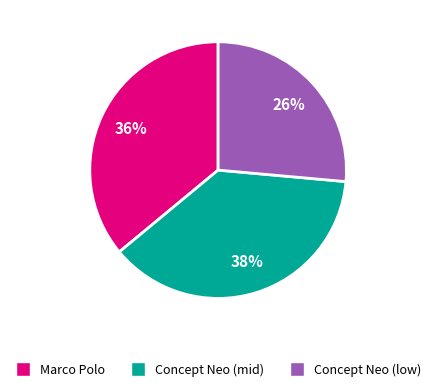

Does any single category account for the majority?

No